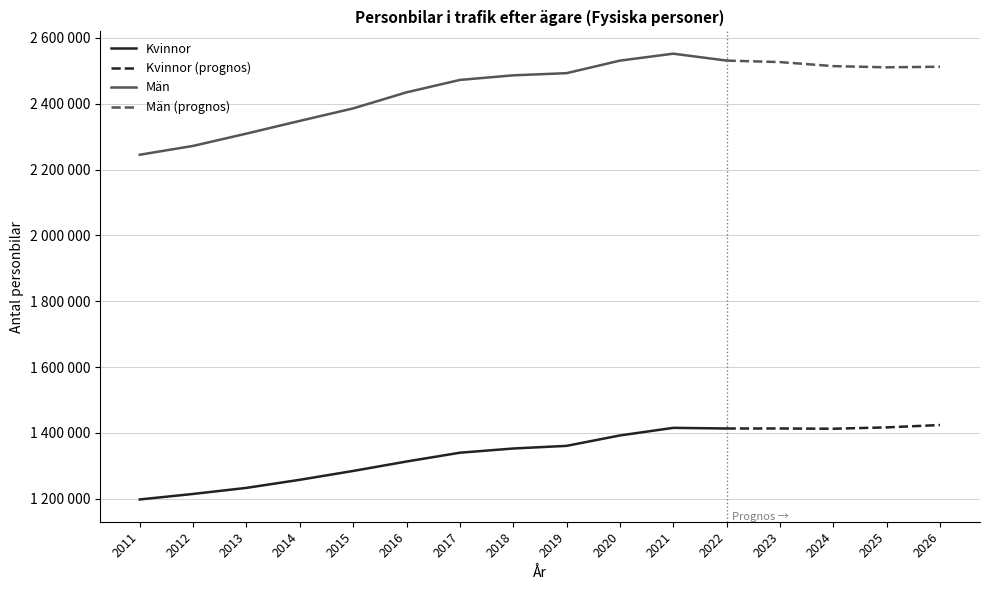

Rank the series by their maximum value, from highest to lowest.

Män, Kvinnor